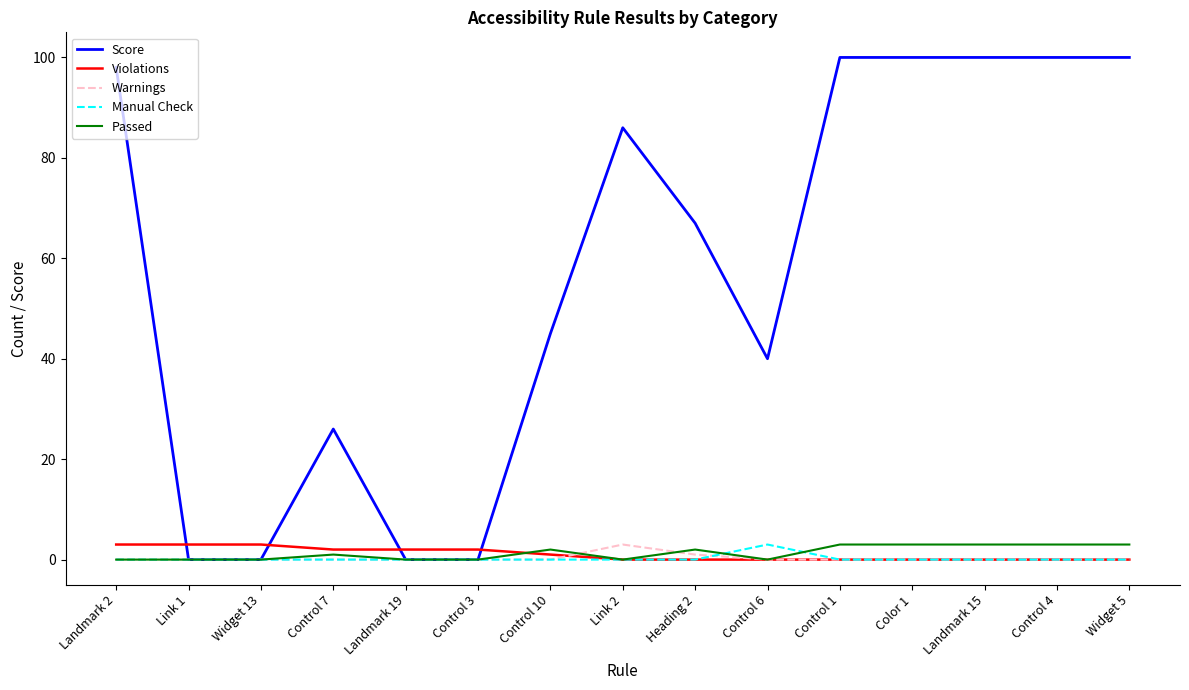

The Violations series shows 0 at Landmark 15. True or false?

True